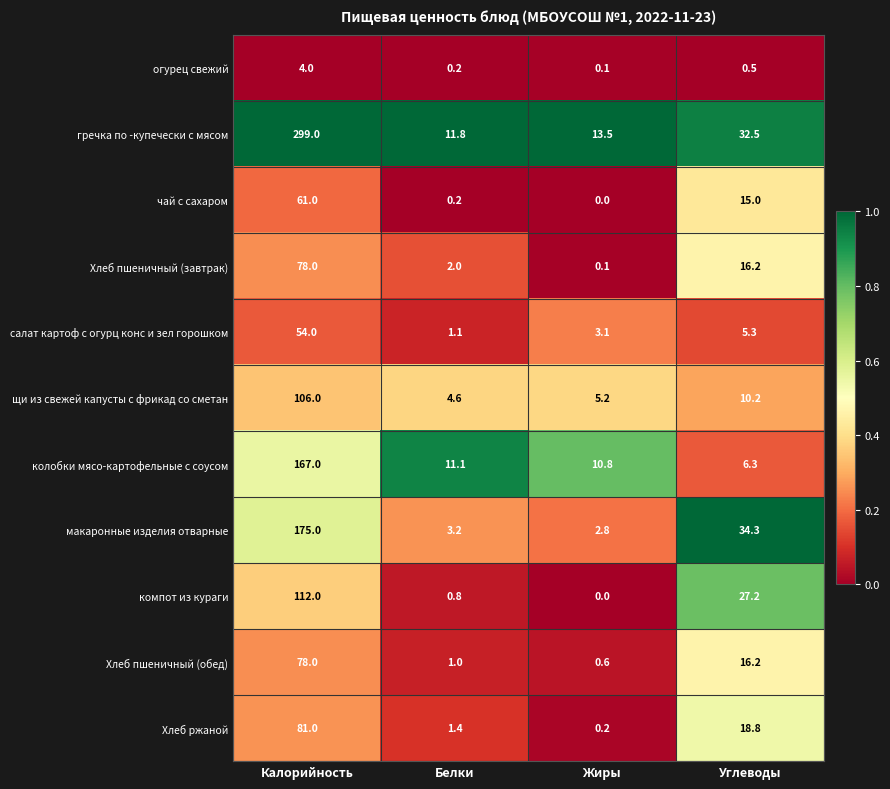

What is the difference between the колобки мясо-картофельные с соусом values at Жиры and Белки?

0.3